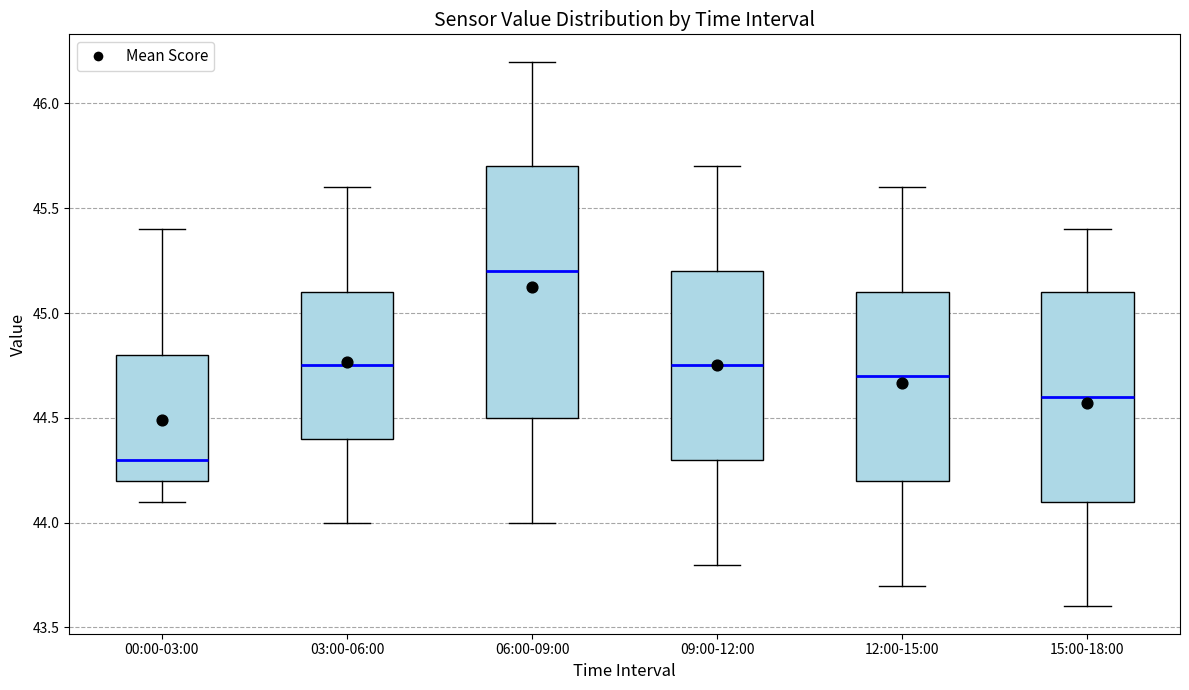

Reading left to right, read every box against the y-axis: the position of its median line, the range the box covers, and the ends of its whiskers. The values are not printed on the chart, so give them approximately, as read against the axis.

00:00-03:00: median 44.30, box 44.20 to 44.80, whiskers 44.10 to 45.40
03:00-06:00: median 44.75, box 44.40 to 45.10, whiskers 44.00 to 45.60
06:00-09:00: median 45.20, box 44.50 to 45.70, whiskers 44.00 to 46.20
09:00-12:00: median 44.75, box 44.30 to 45.20, whiskers 43.80 to 45.70
12:00-15:00: median 44.70, box 44.20 to 45.10, whiskers 43.70 to 45.60
15:00-18:00: median 44.60, box 44.10 to 45.10, whiskers 43.60 to 45.40